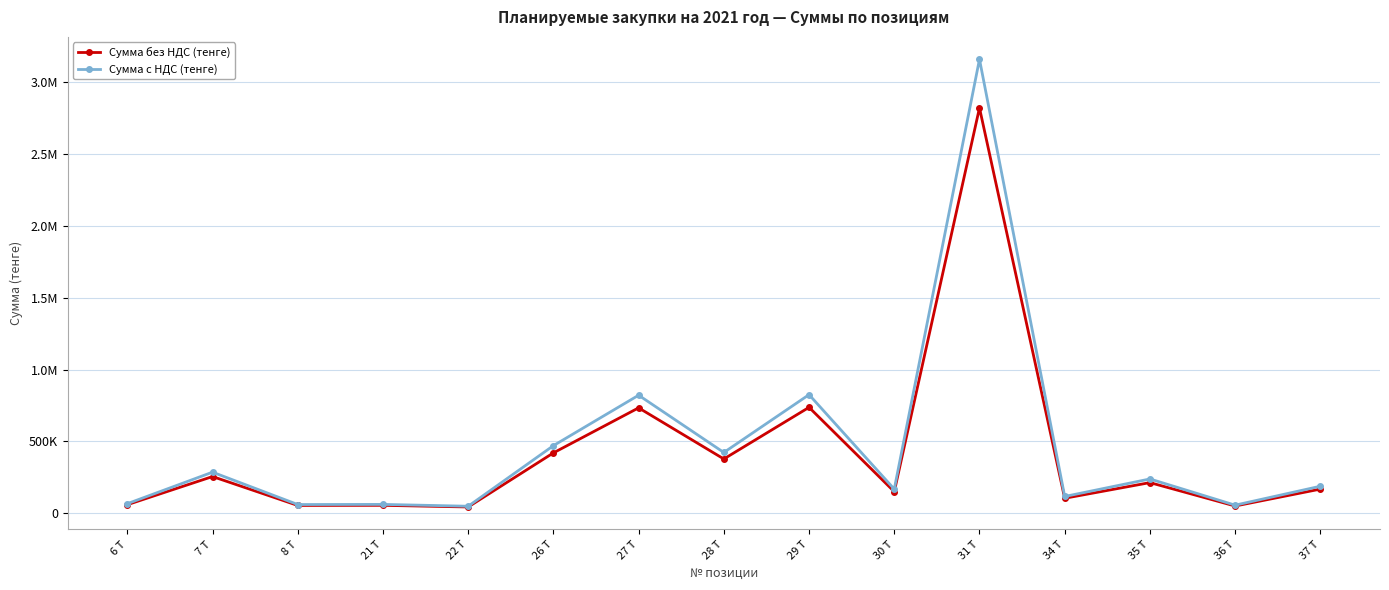

What is the lowest value of the Сумма без НДС (тенге) series?

42426.0